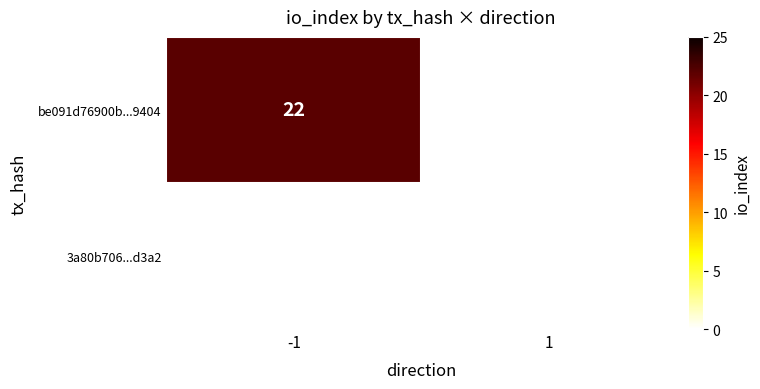

The be091d76900b...9404 series shows 22 at -1. True or false?

True